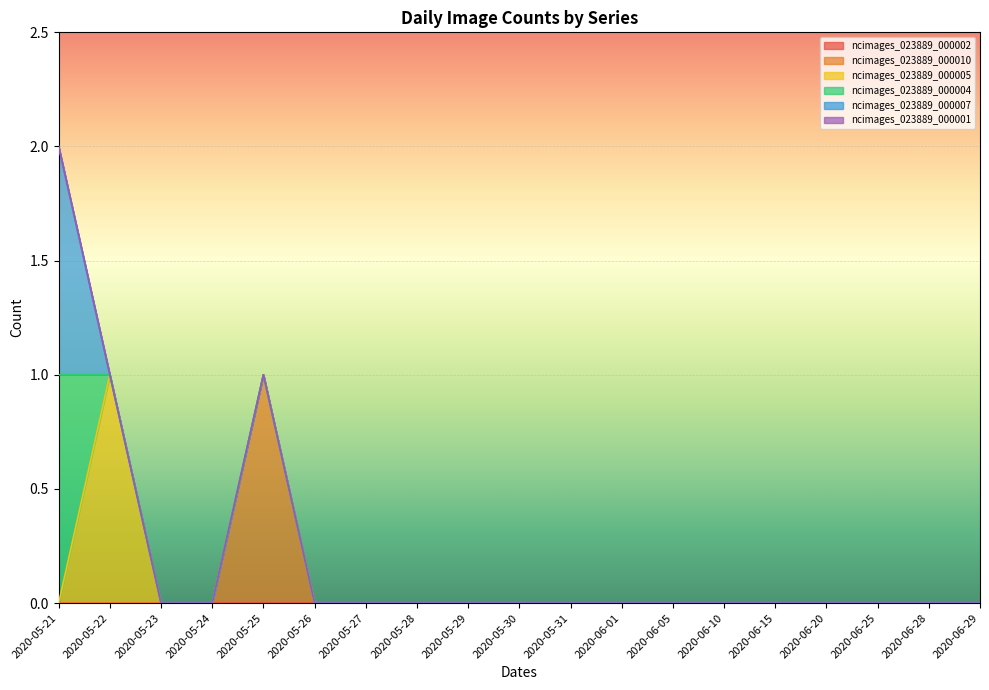

Is the value of ncimages_023889_000002 at 2020-06-20 greater than the value of ncimages_023889_000005 at 2020-06-05?

No